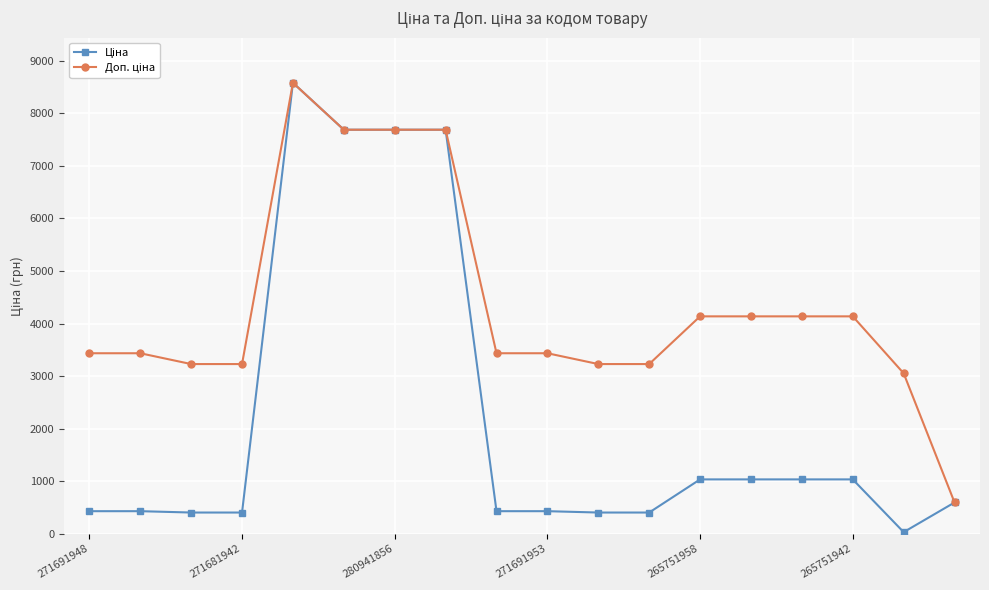

At how many categories does at least one series exceed 6014?

4